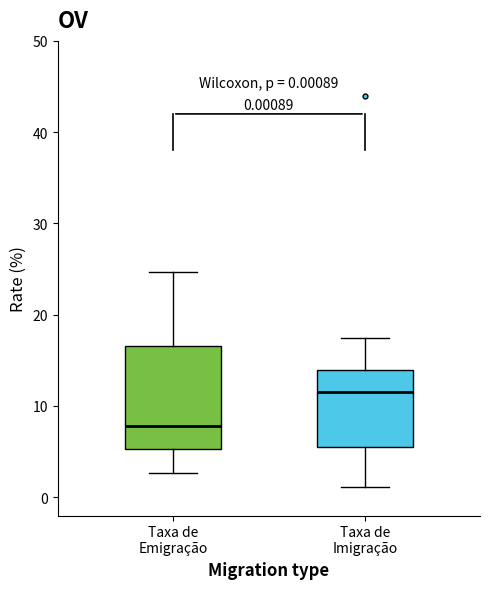

Which box is the tallest, from its lower edge to its upper edge?

Taxa de Emigração